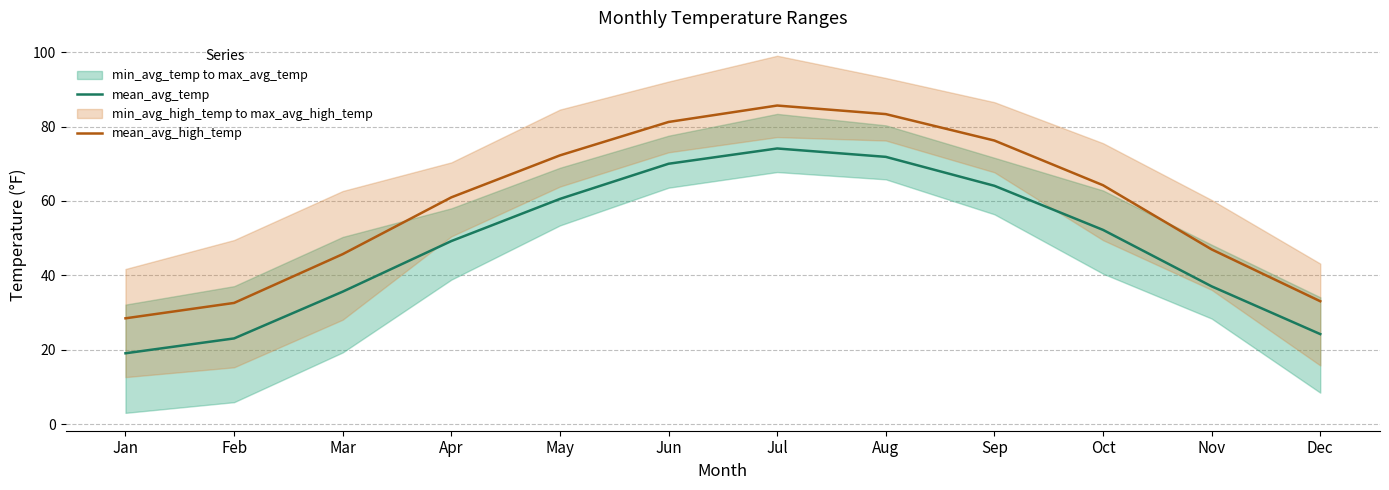

Between Feb and Aug, which is larger?

Aug